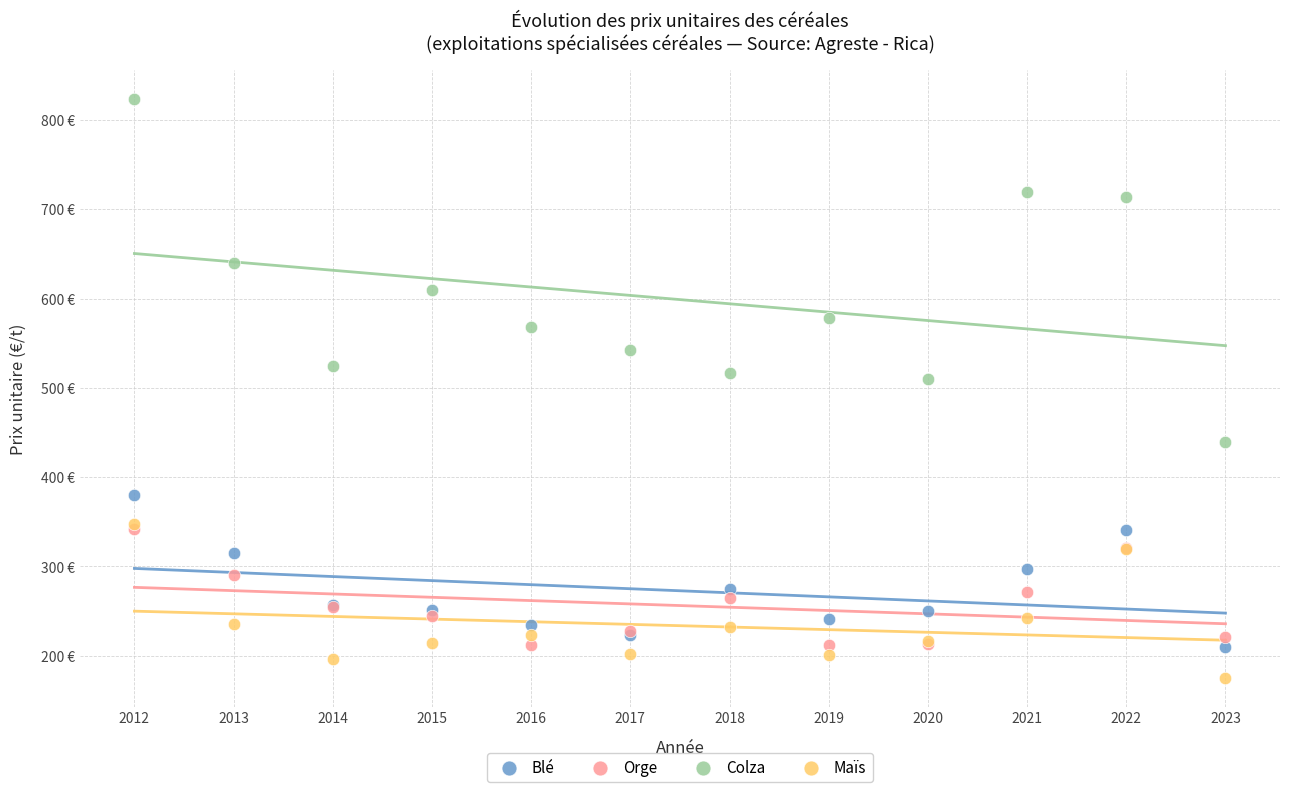

What are all the series names shown in the legend?

Blé, Orge, Colza, Maïs